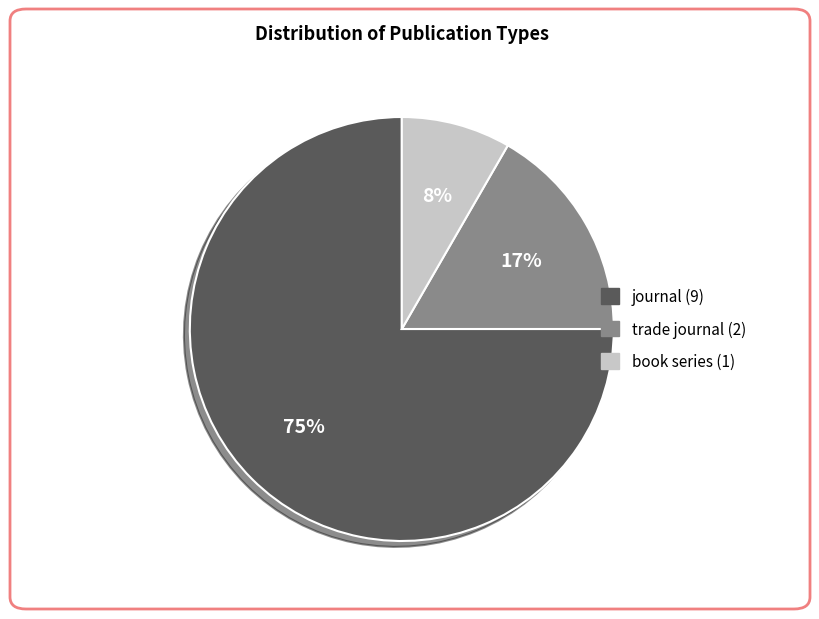

To the nearest percent, what percentage of the pie is journal?

75%